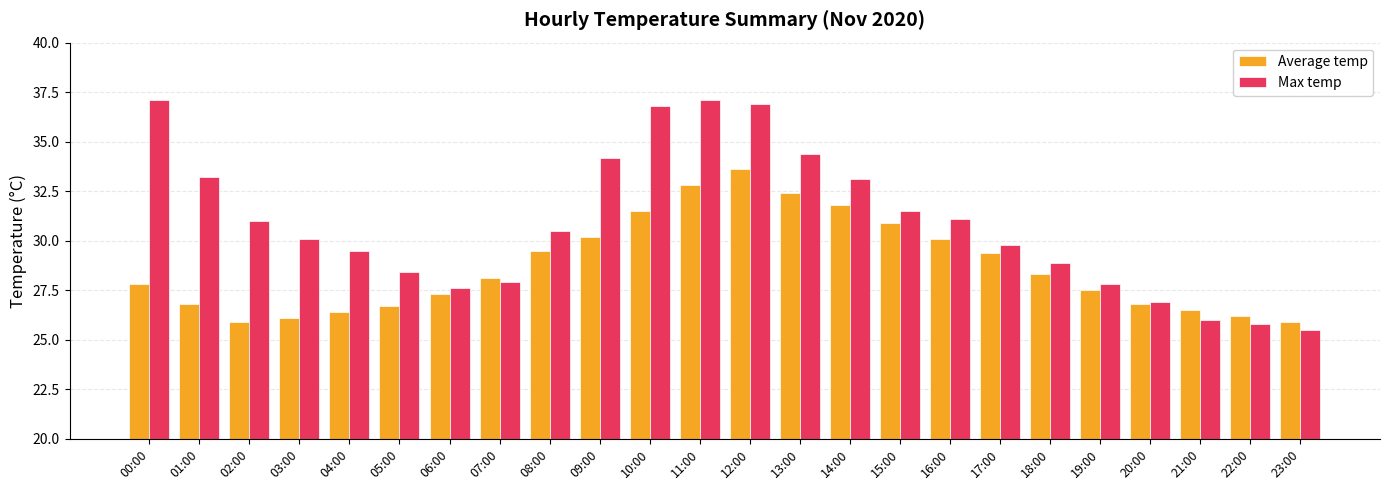

Reading right to left, what are all the values shown in this chart?

Average temp: 23:00=25.9	22:00=26.2	21:00=26.5	20:00=26.8	19:00=27.5	18:00=28.3	17:00=29.4	16:00=30.1	15:00=30.9	14:00=31.8	13:00=32.4	12:00=33.6	11:00=32.8	10:00=31.5	09:00=30.2	08:00=29.5	07:00=28.1	06:00=27.3	05:00=26.7	04:00=26.4	03:00=26.1	02:00=25.9	01:00=26.8	00:00=27.8
Max temp: 23:00=25.5	22:00=25.8	21:00=26.0	20:00=26.9	19:00=27.8	18:00=28.9	17:00=29.8	16:00=31.1	15:00=31.5	14:00=33.1	13:00=34.4	12:00=36.9	11:00=37.1	10:00=36.8	09:00=34.2	08:00=30.5	07:00=27.9	06:00=27.6	05:00=28.4	04:00=29.5	03:00=30.1	02:00=31.0	01:00=33.2	00:00=37.1